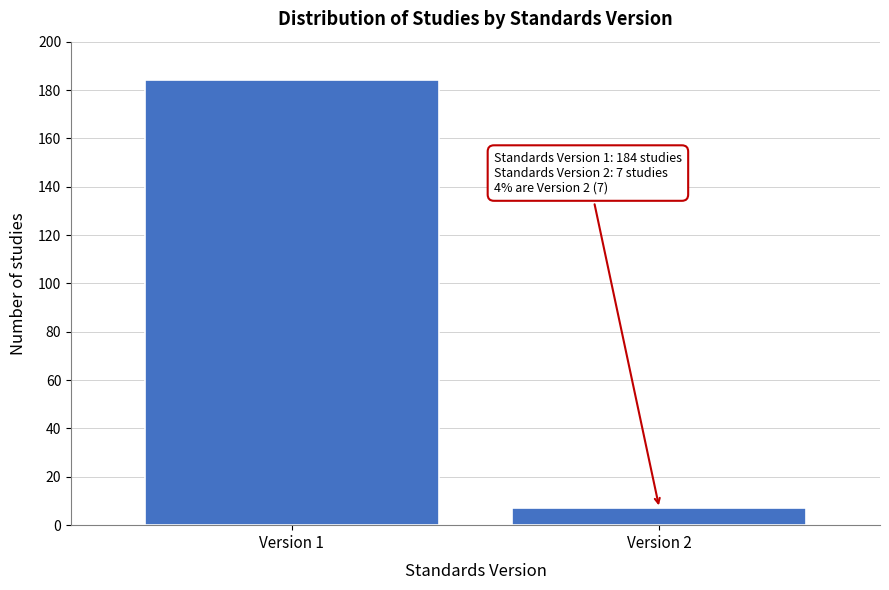

Reading left to right, extract all data points from this chart.

Version 1=184	Version 2=7